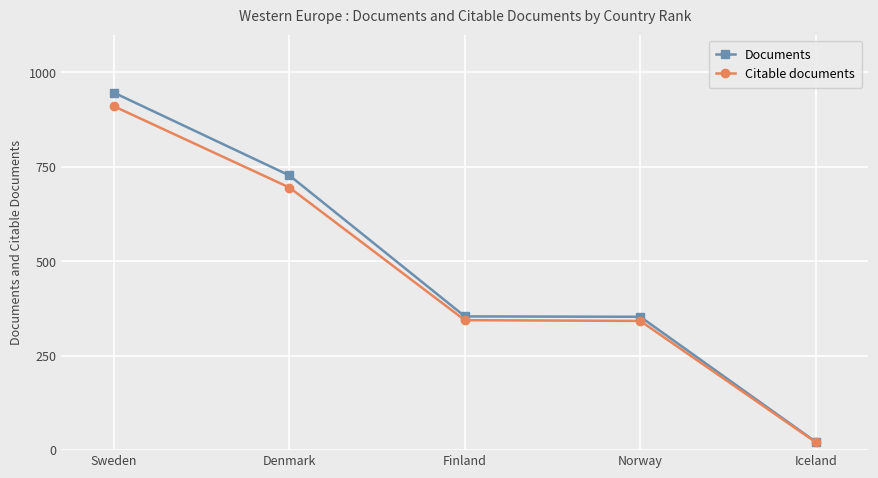

What is the total value across all series at Sweden?

1856